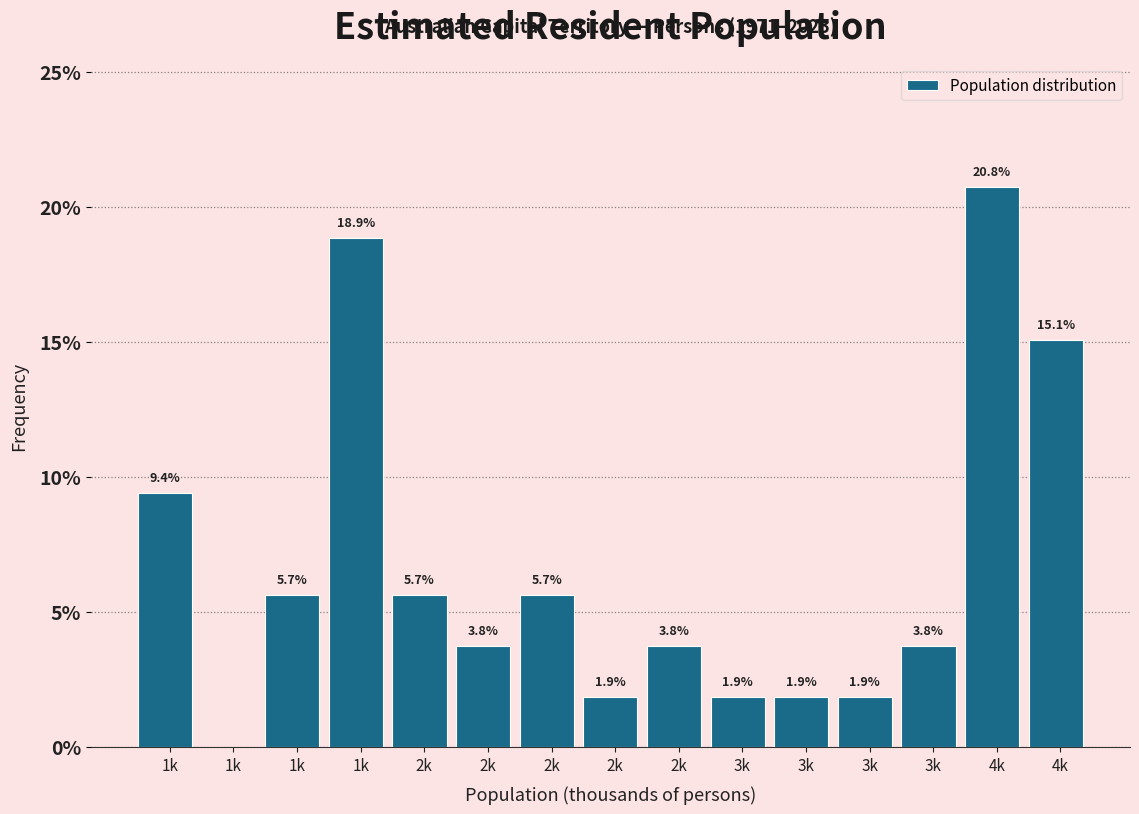

Count the number of data series in this chart.

1